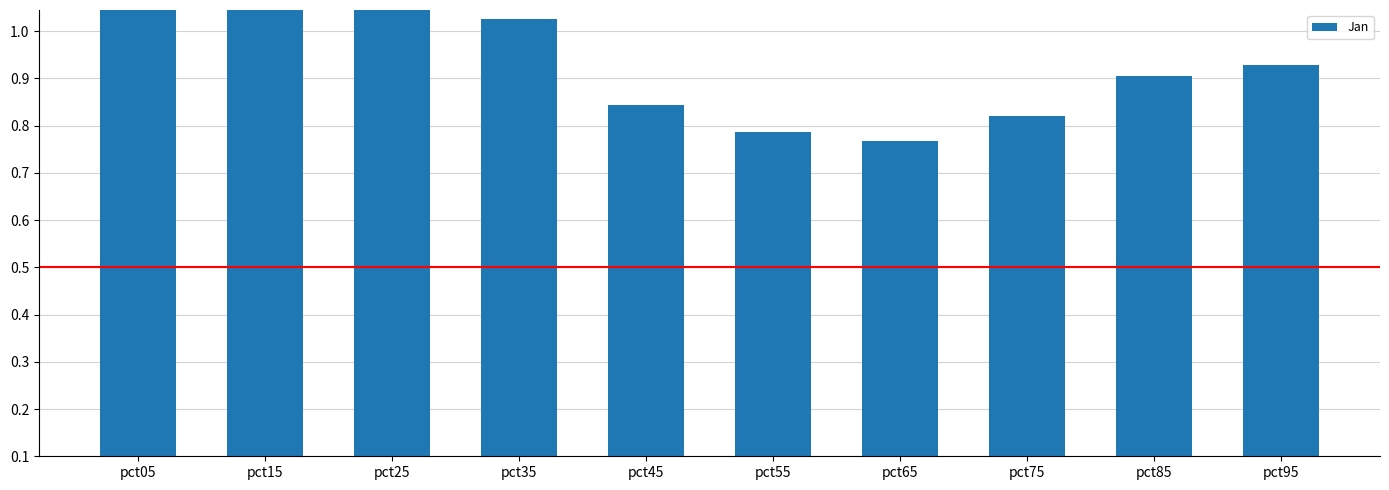

Which has a higher value, pct55 or pct65?

pct55